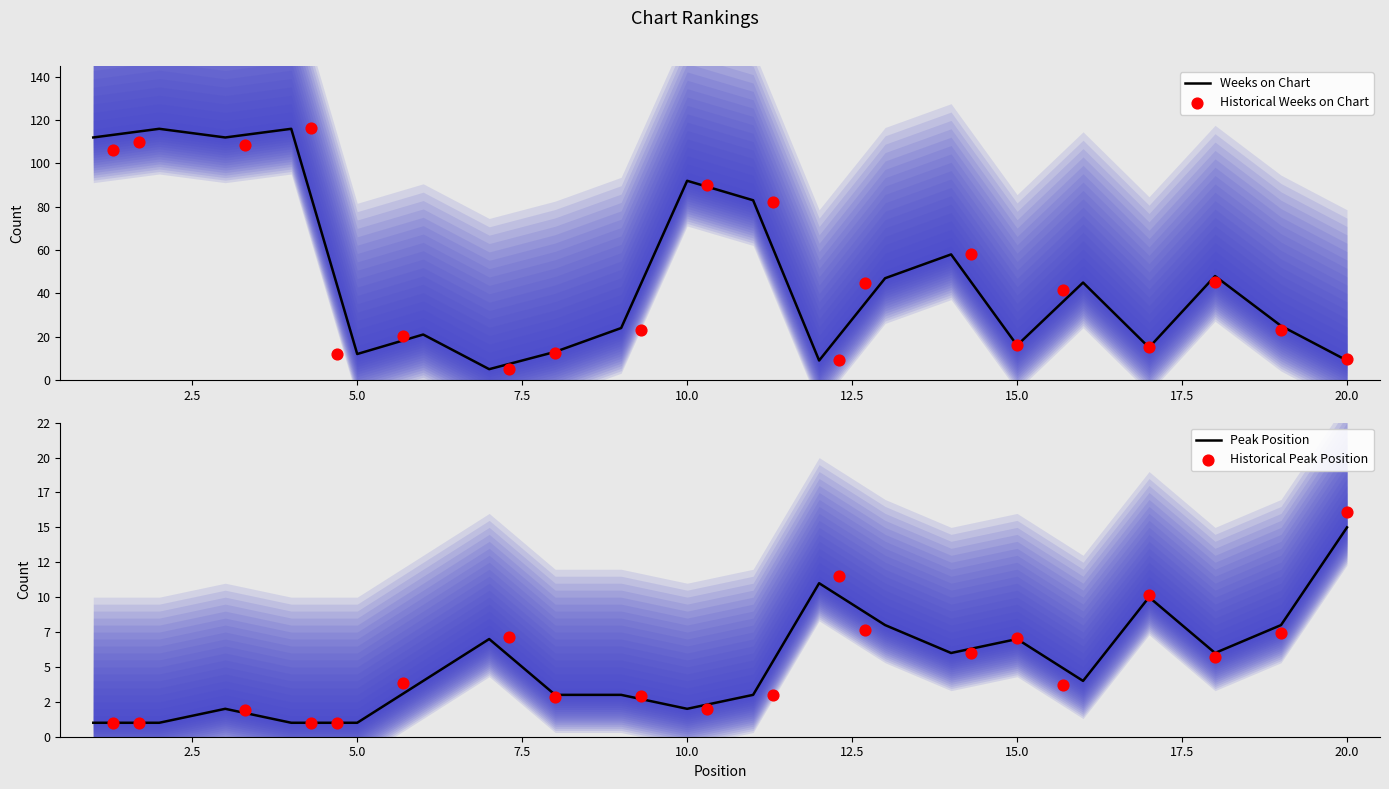

Which series has the largest Y range (max minus min)?

Historical Weeks on Chart